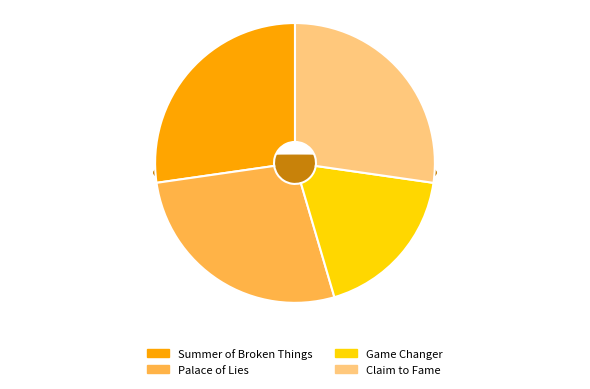

To the nearest percent, what is the difference between the largest and smallest slice percentages?

9%